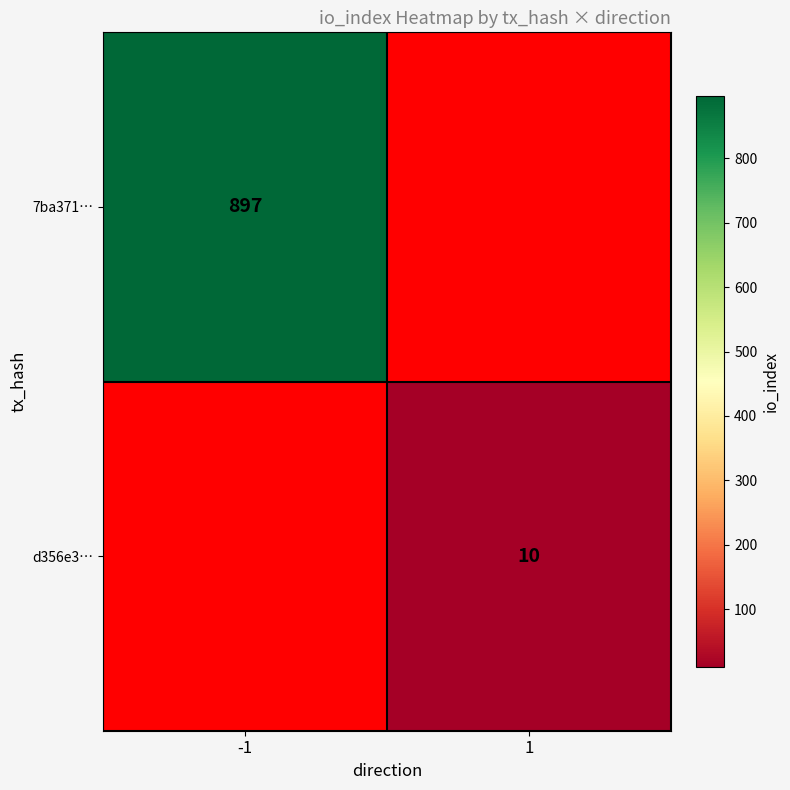

How many categories are shown in the chart?

2